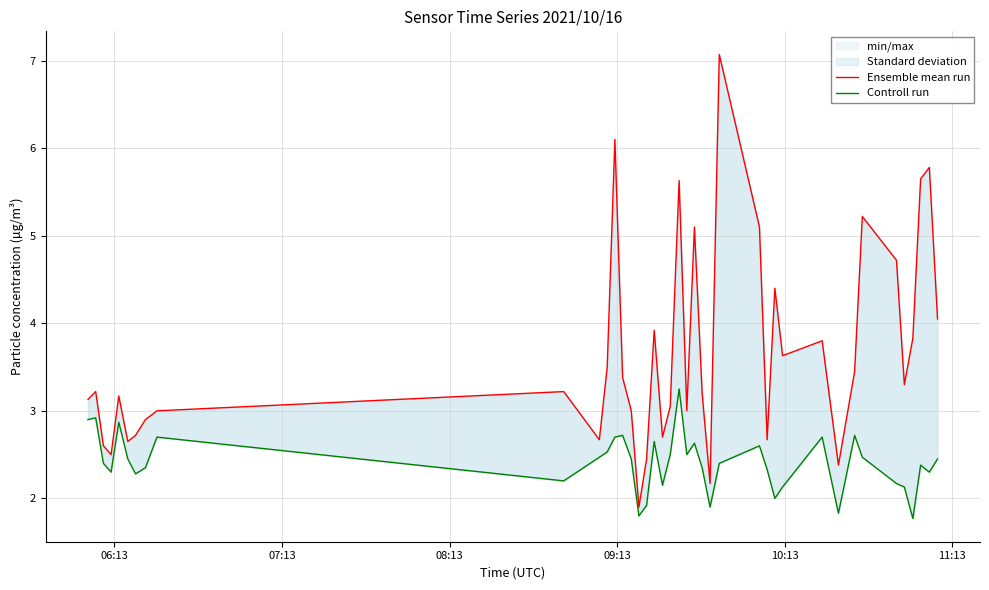

Reading left to right, transcribe all the data shown in this chart.

Ensemble mean run: 3.1	3.2	2.6	2.5	3.2	2.6	2.7	2.9	3.0	3.2	2.7	3.5	6.1	3.4	3.0	1.9	2.5	3.9	2.7	3.0	5.6	3.0	5.1	3.2	2.2	7.1	5.1	2.7	4.4	3.6	3.8	2.4	3.5	5.2	4.7	3.3	3.8	5.7	5.8	4.0
Controll run: 2.9	2.9	2.4	2.3	2.9	2.5	2.3	2.4	2.7	2.2	2.5	2.5	2.7	2.7	2.5	1.8	1.9	2.6	2.1	2.5	3.2	2.5	2.6	2.4	1.9	2.4	2.6	2.3	2.0	2.1	2.7	1.8	2.7	2.5	2.2	2.1	1.8	2.4	2.3	2.5